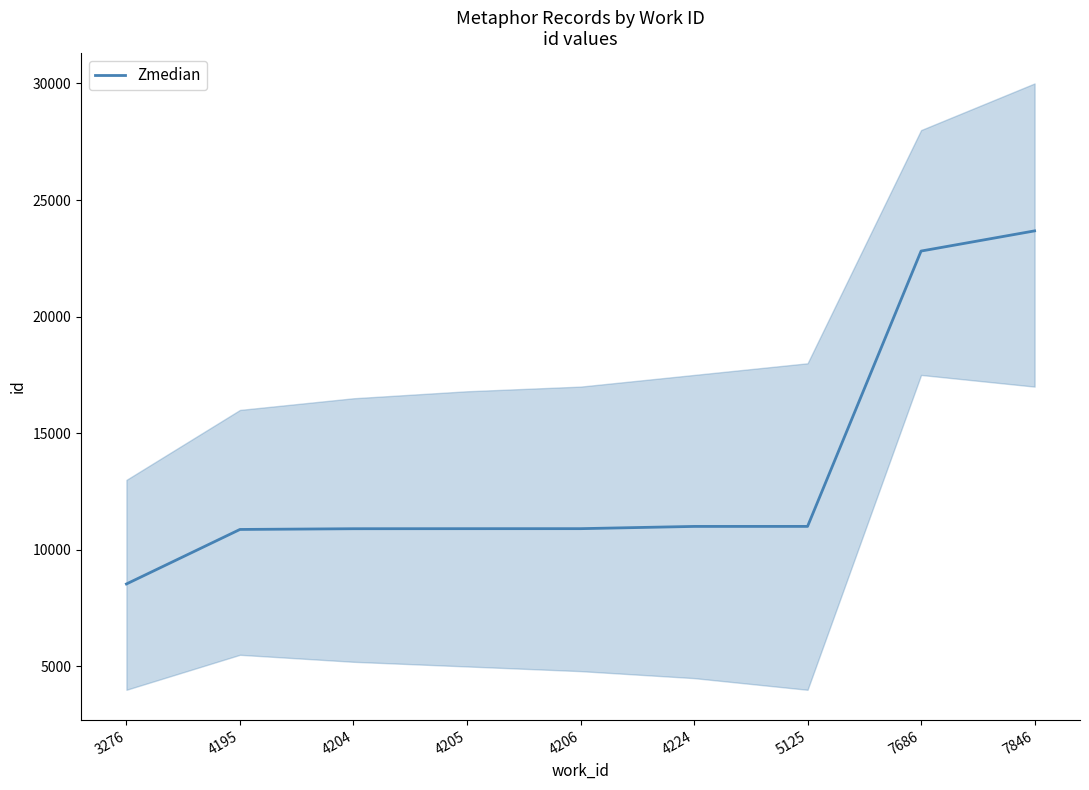

Which label corresponds to the largest value in the chart?

7846